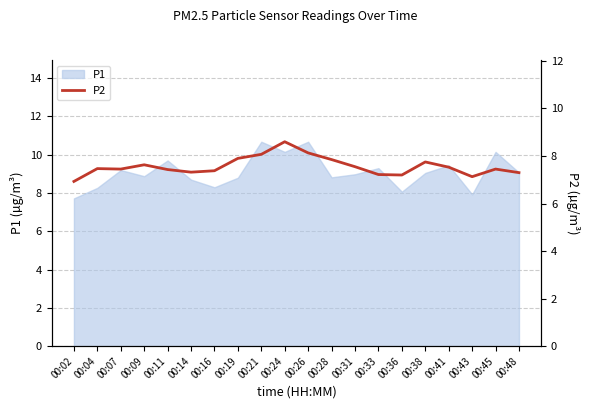

Reading left to right, extract all data points from this chart.

6.9	7.5	7.5	7.6	7.4	7.3	7.4	7.9	8.1	8.6	8.1	7.8	7.5	7.2	7.2	7.8	7.5	7.1	7.5	7.3